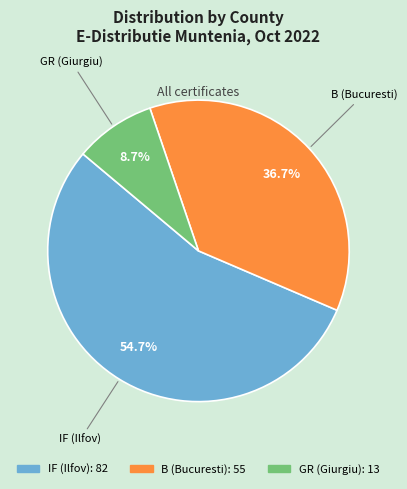

Is there a majority slice in this chart?

Yes